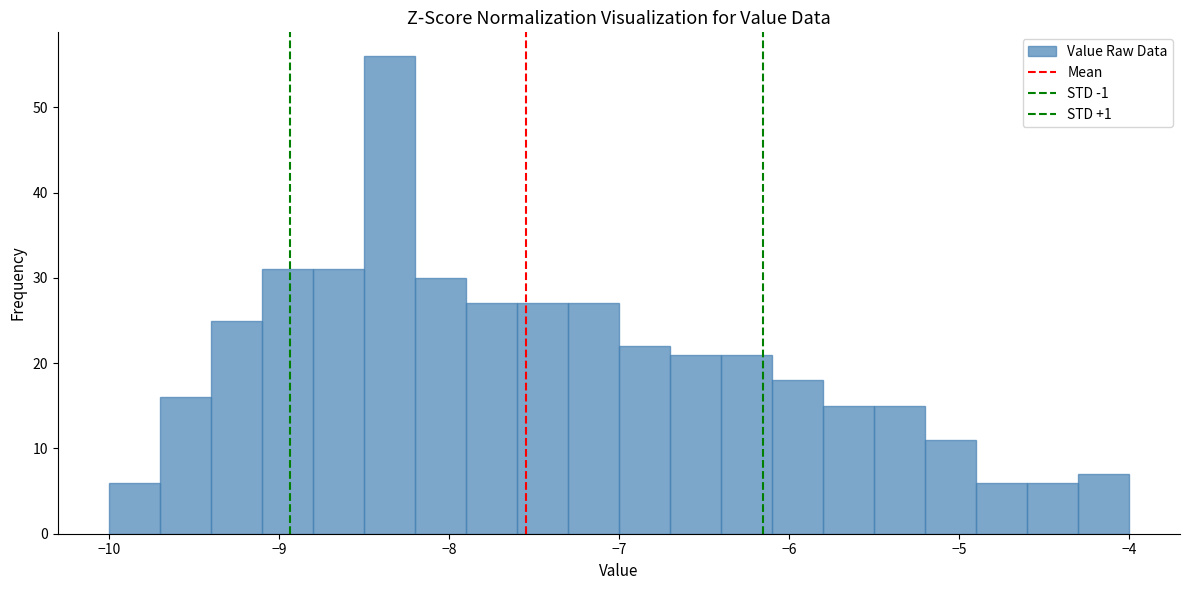

Around what value on the x-axis is the tallest bar? Give the approximate position of its centre, as read against the axis.

-8.3